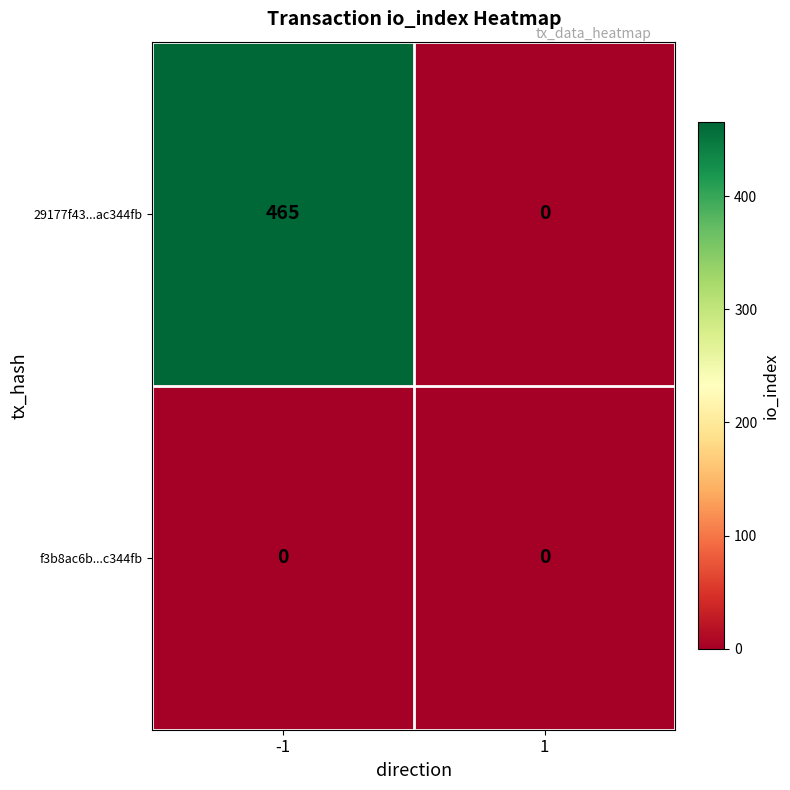

Which series has the largest total across all categories?

29177f43...ac344fb